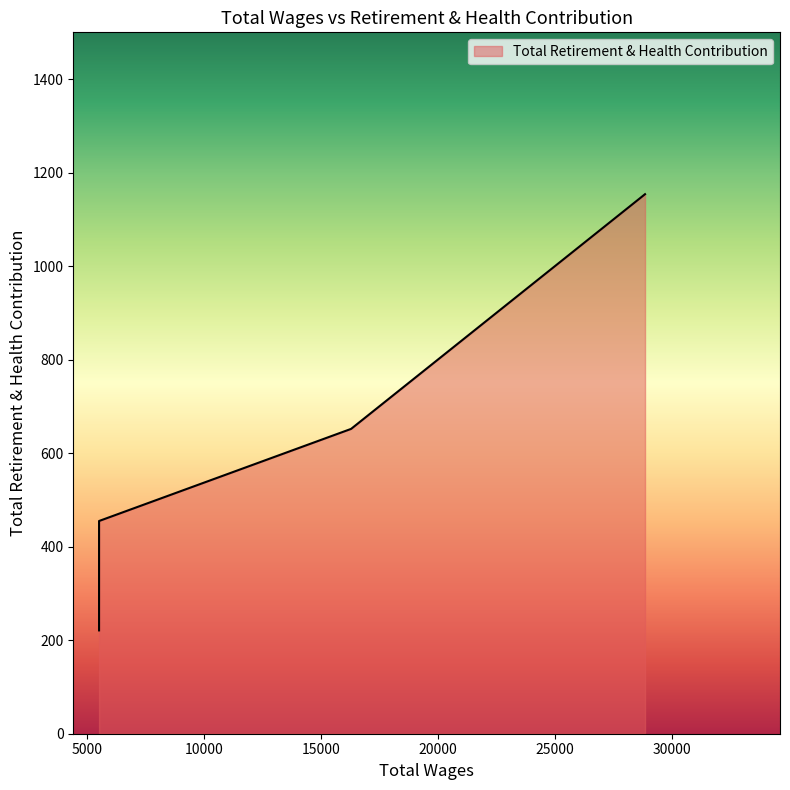

The value at 28857.0 is 1588. True or false?

False